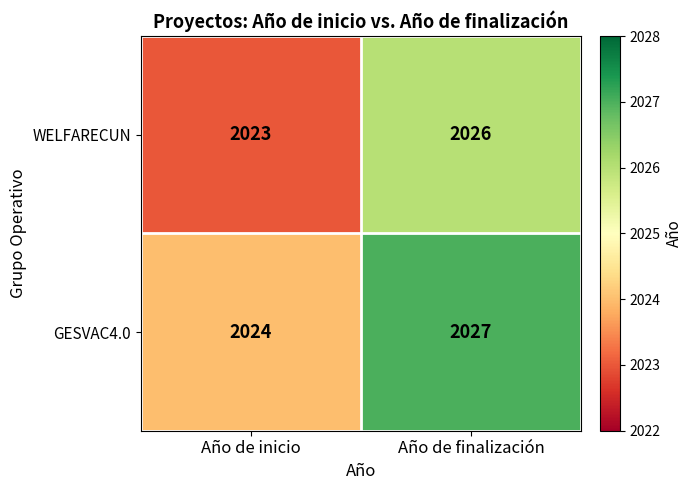

True or false: GESVAC4.0 has a value of 2027 at Año de finalización.

True